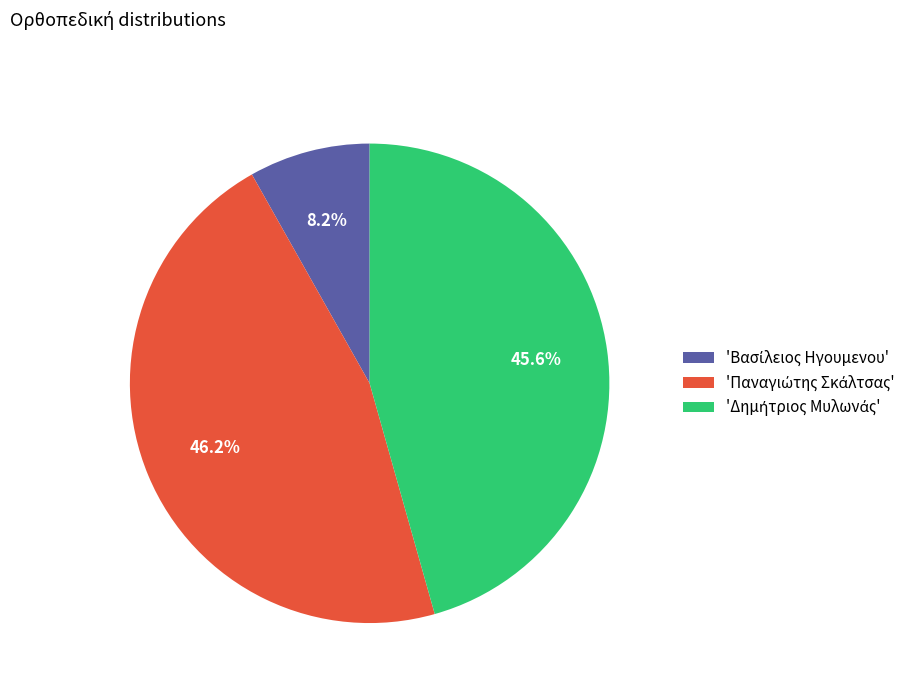

How many slices are in this pie chart?

3